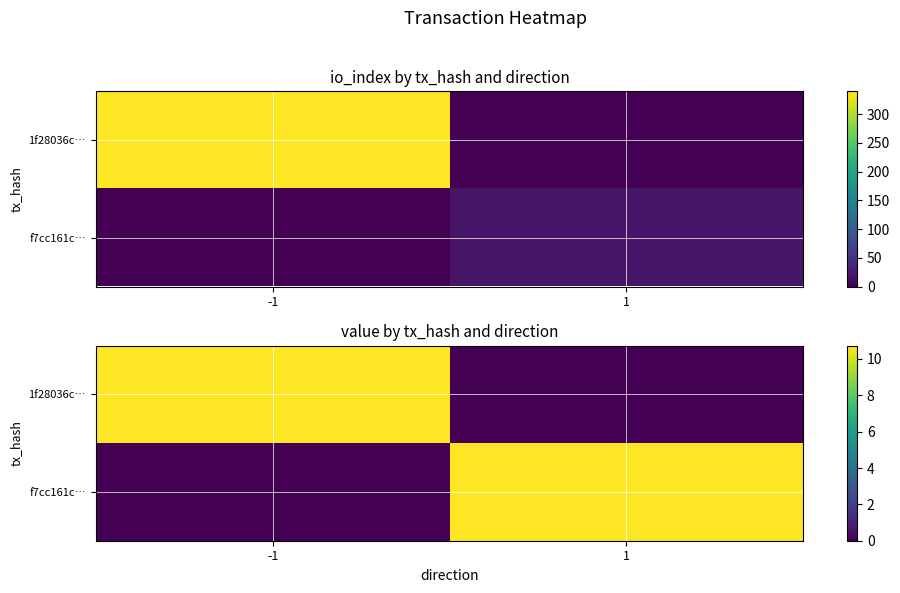

The f7cc161c… series shows 10.7 at 1. True or false?

True